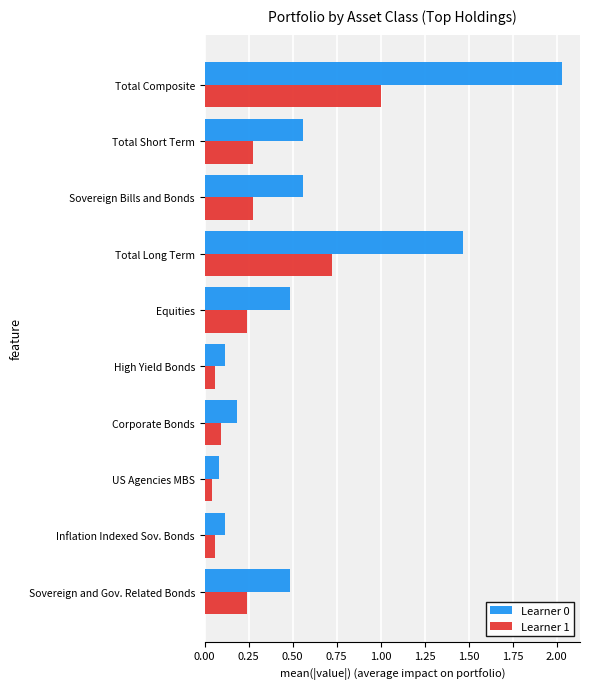

What is the sum of all Learner 0 values?

6.1